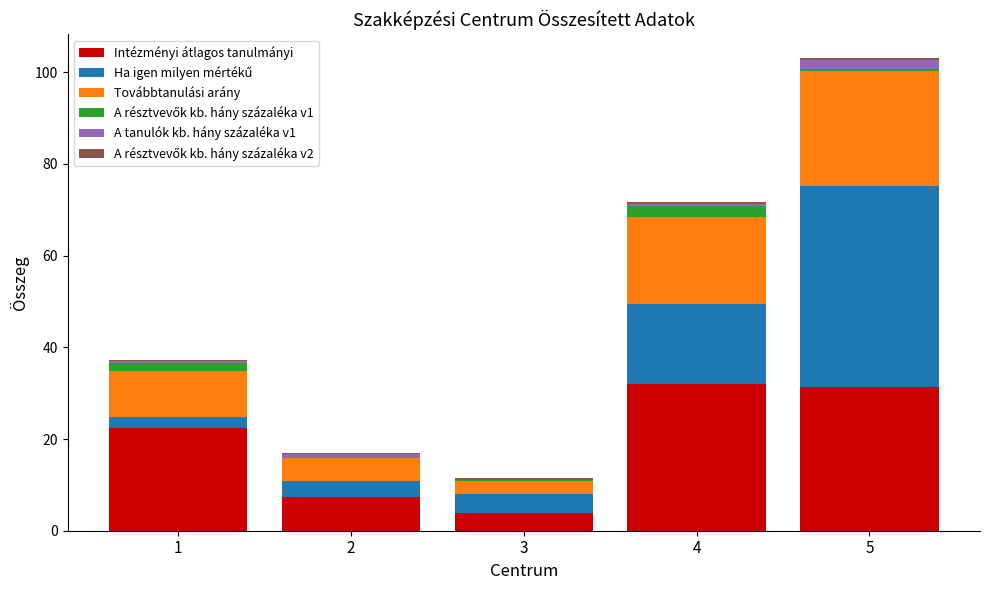

Is it true that Intézményi átlagos tanulmányi equals 32.1 at 4?

True